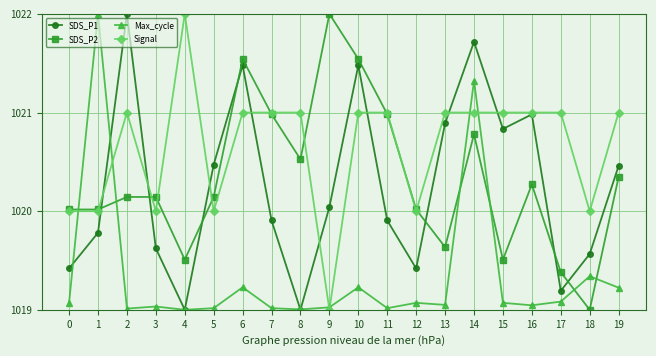

Is the value of Max_cycle at 17 greater than the value of Signal at 1?

No